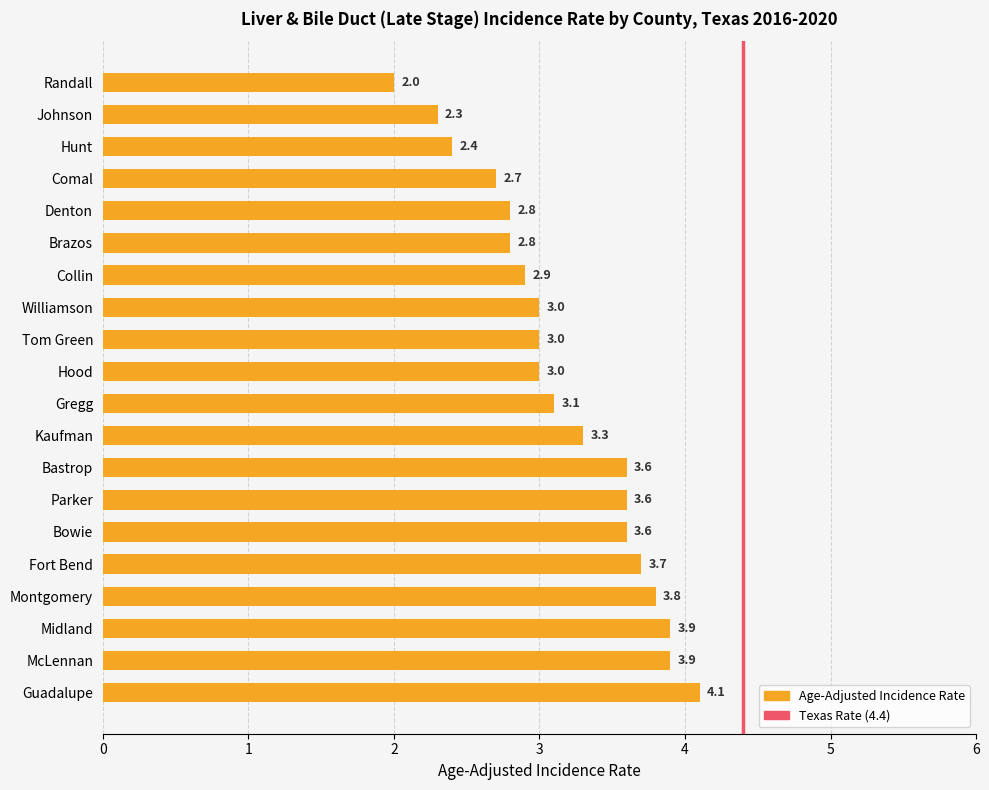

Which label corresponds to the smallest value in the chart?

Randall